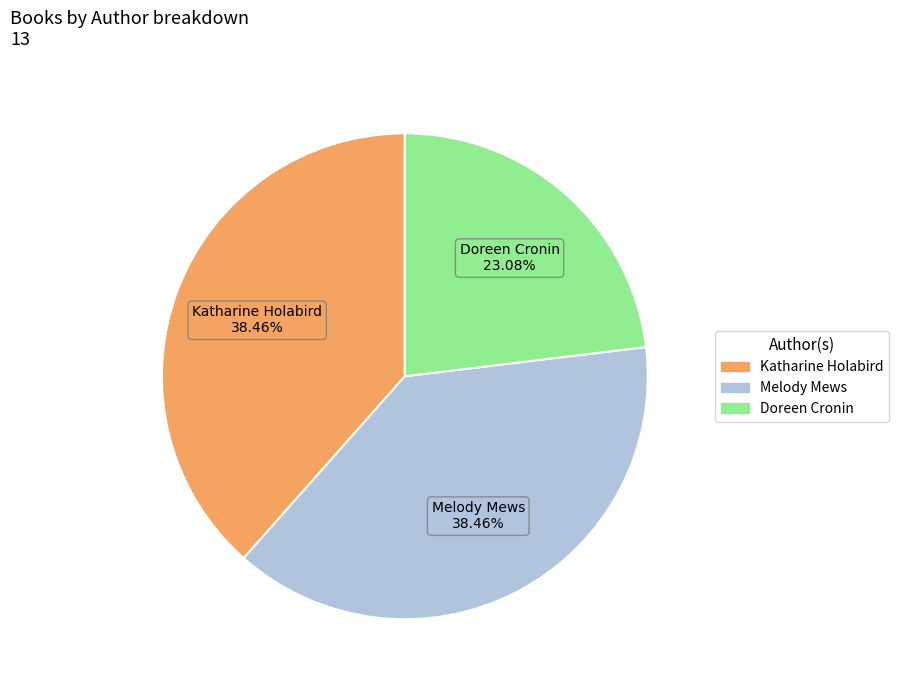

Does any single category account for the majority?

No